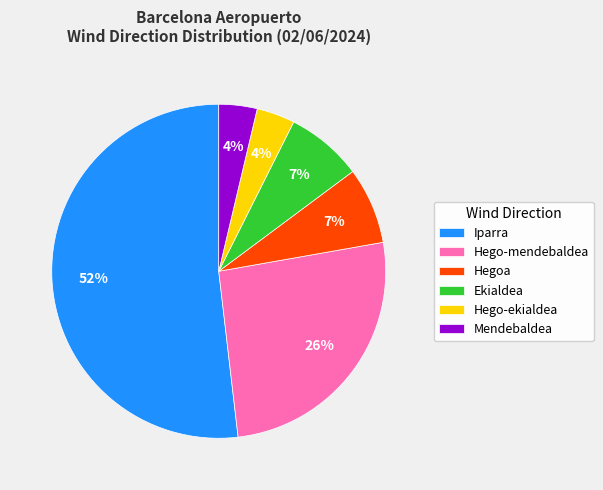

To the nearest percent, what portion does Mendebaldea represent?

4%